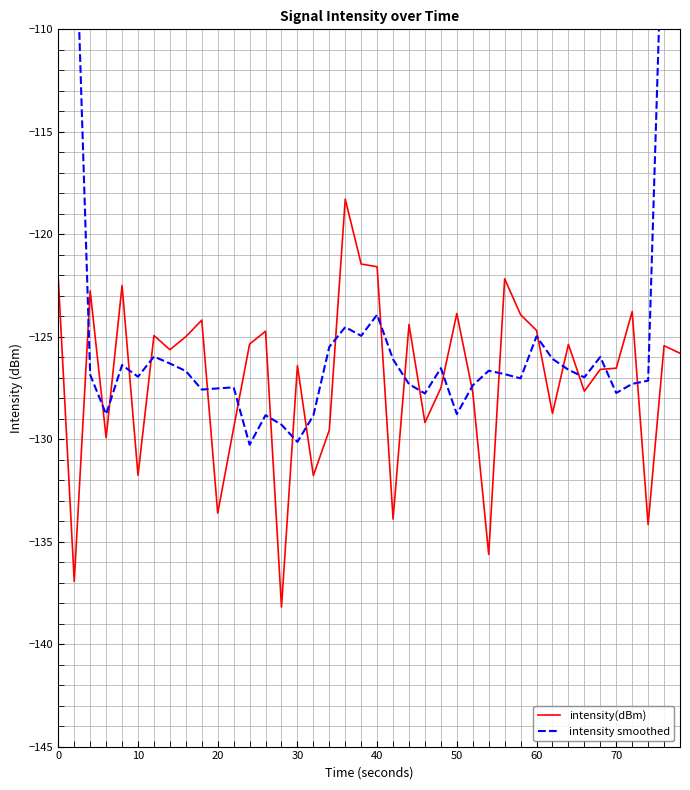

The intensity(dBm) series shows -81.4 at 60. True or false?

False